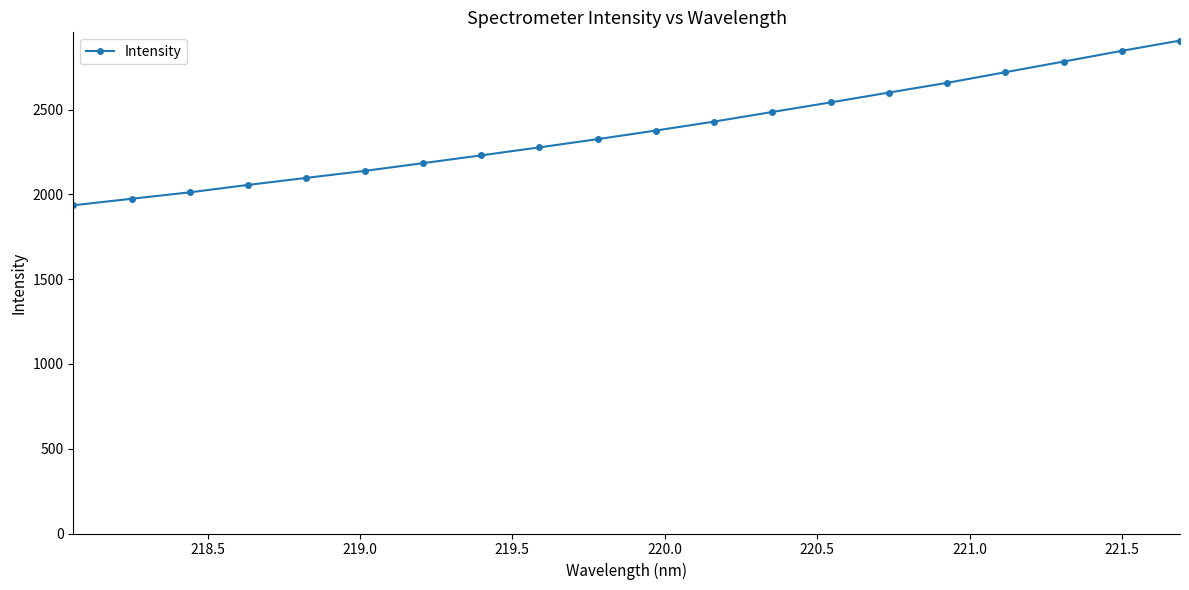

Reading right to left, what are all the values shown in this chart?

2907.5	2846.9	2783.7	2721.0	2658.2	2600.9	2542.9	2486.5	2429.8	2376.9	2326.2	2277.6	2230.5	2184.4	2138.8	2097.7	2056.2	2012.4	1974.5	1936.1